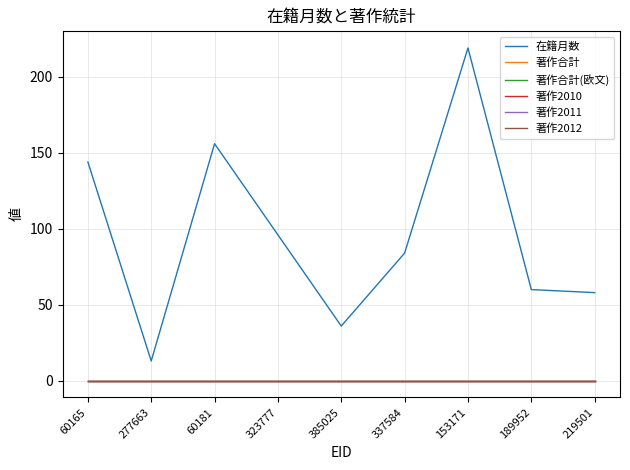

True or false: 著作合計 has more than 1 interior local peaks.

False